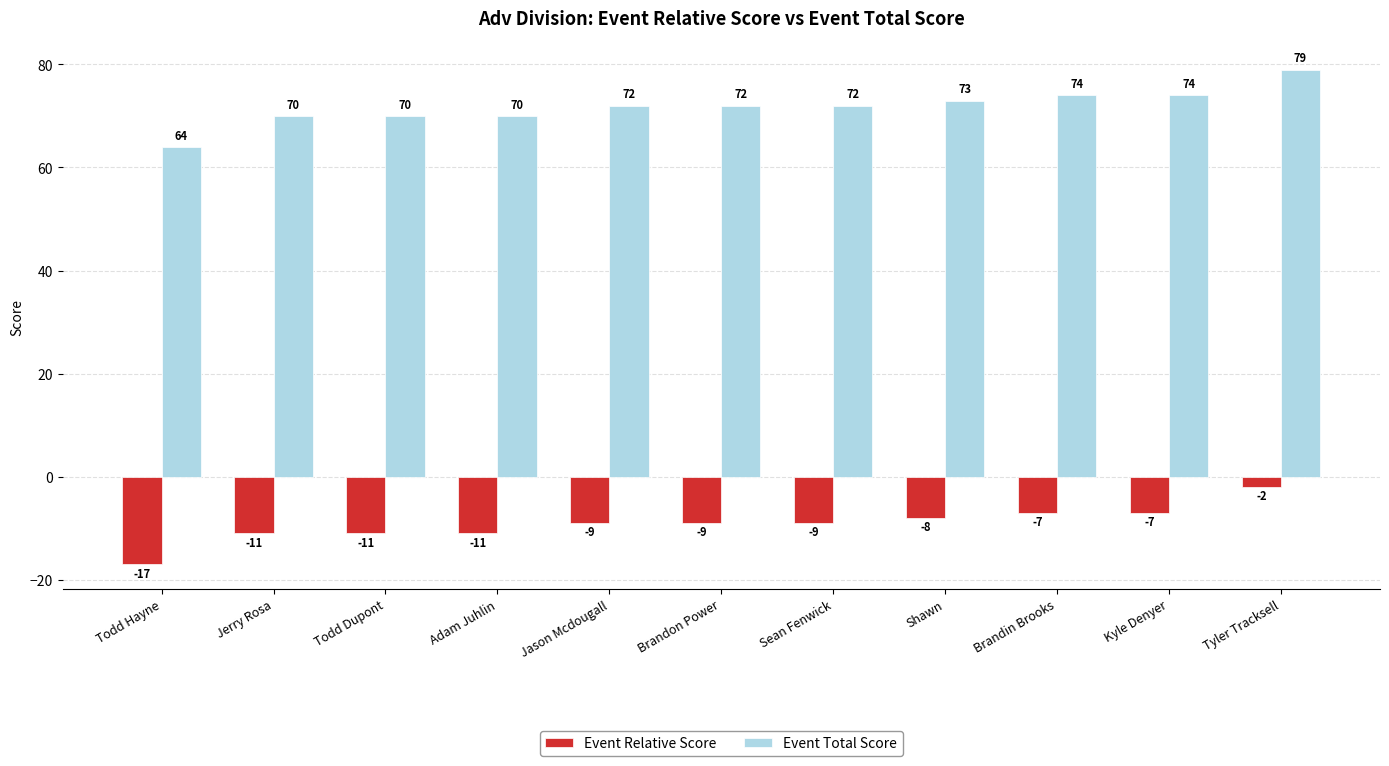

What are all the series names shown in the legend?

Event Relative Score, Event Total Score